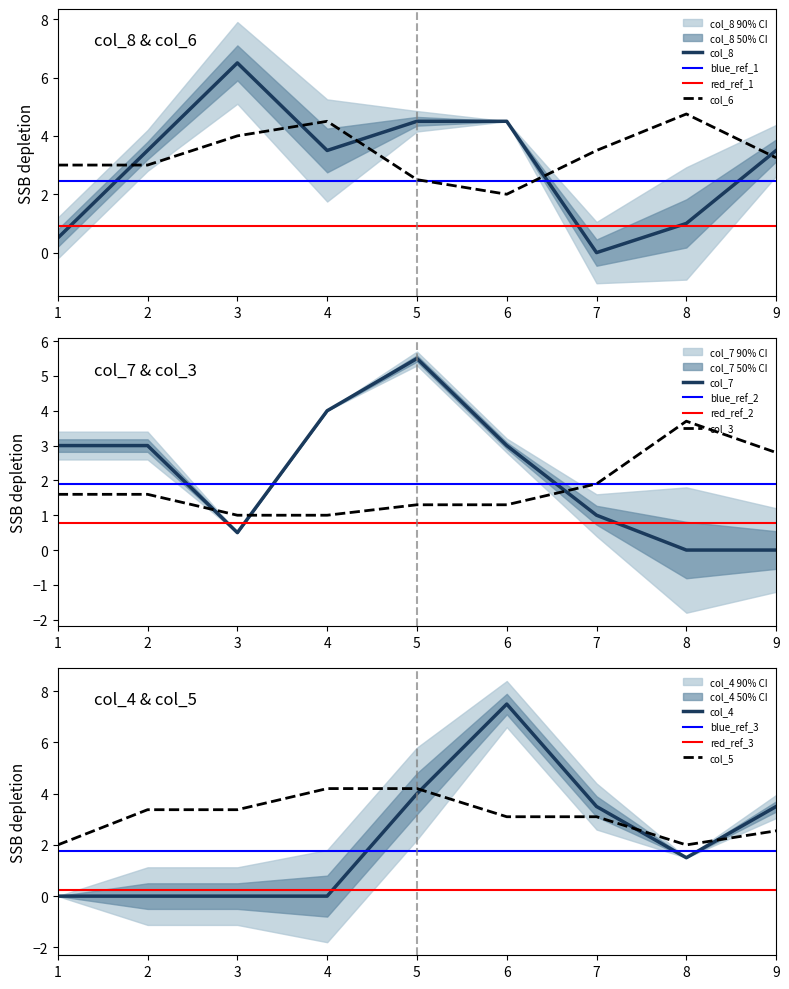

Is it true that col_7 equals -4 at 8?

False